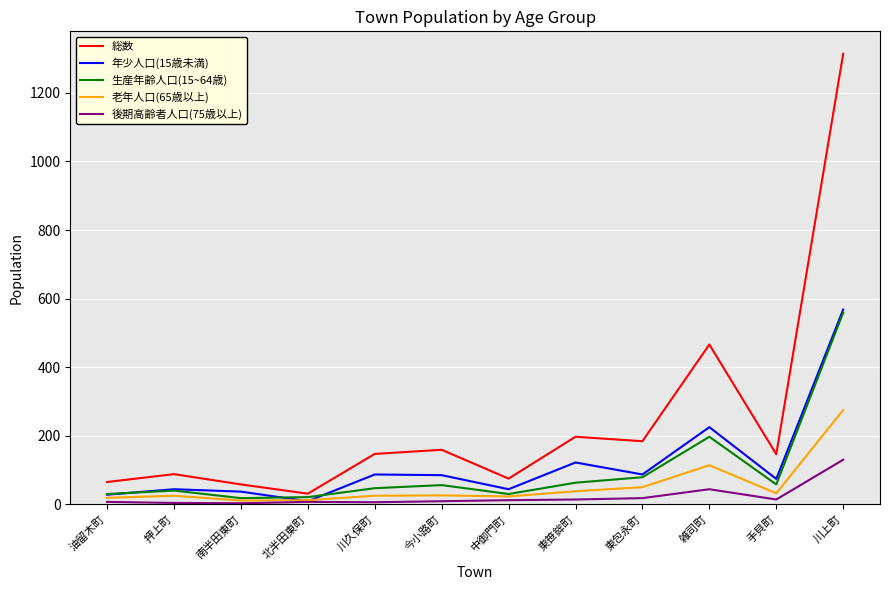

Is it true that 生産年齢人口(15~64歳) equals 40 at 押上町?

True